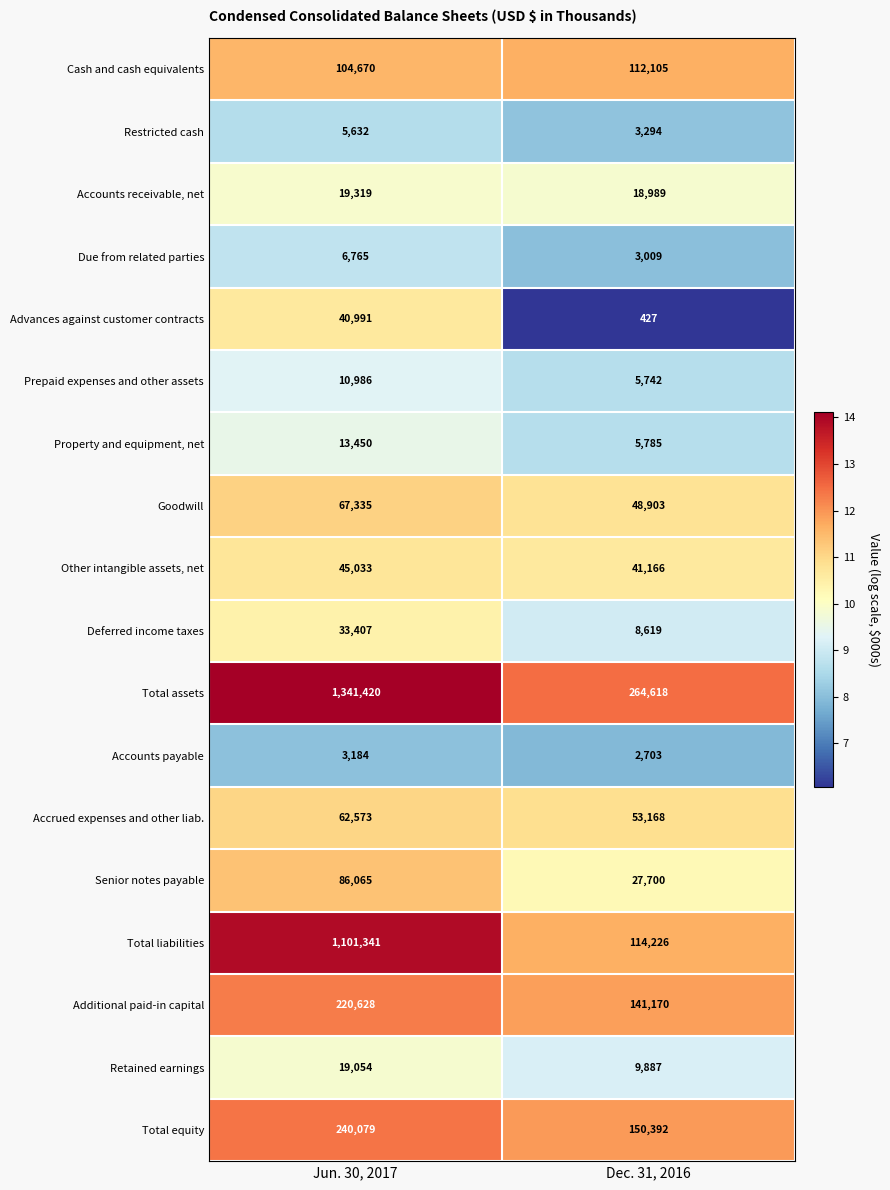

True or false: Total equity has a value of 240079 at Jun. 30, 2017.

True